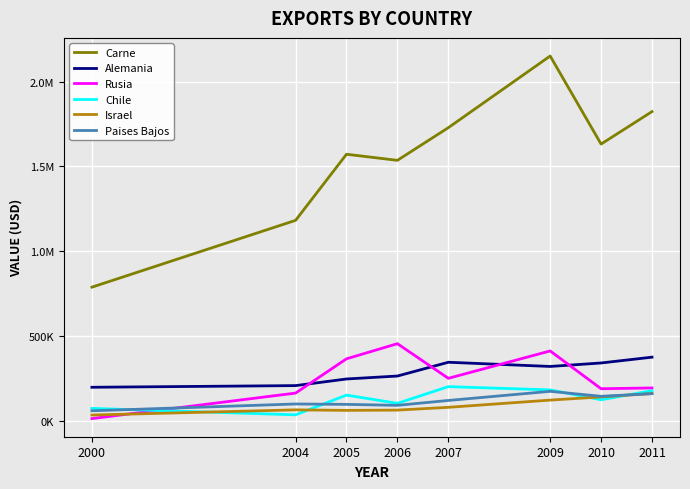

Is this an area chart (filled region under the line)?

No